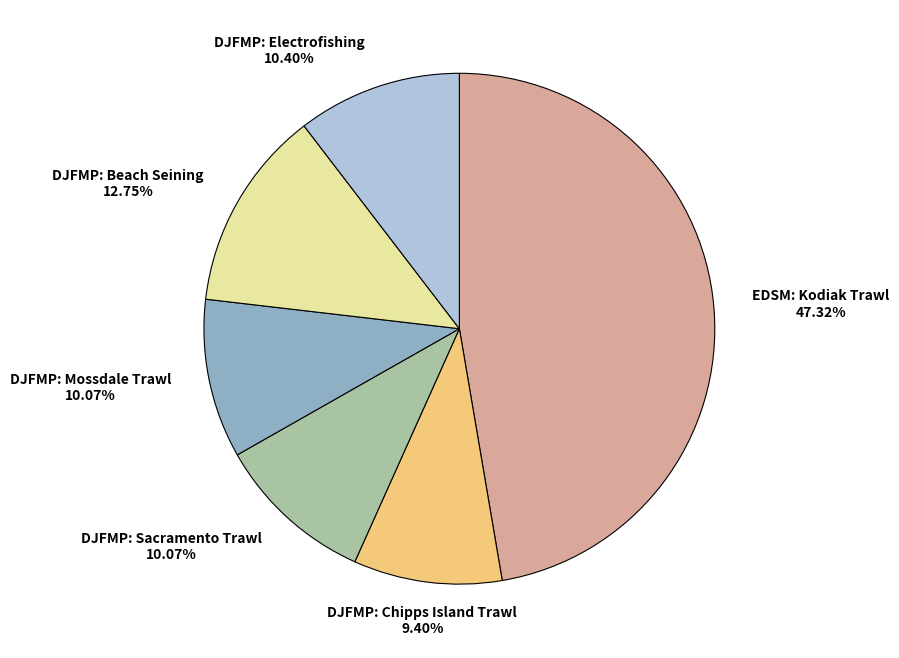

To the nearest percent, what is the average slice percentage?

17%